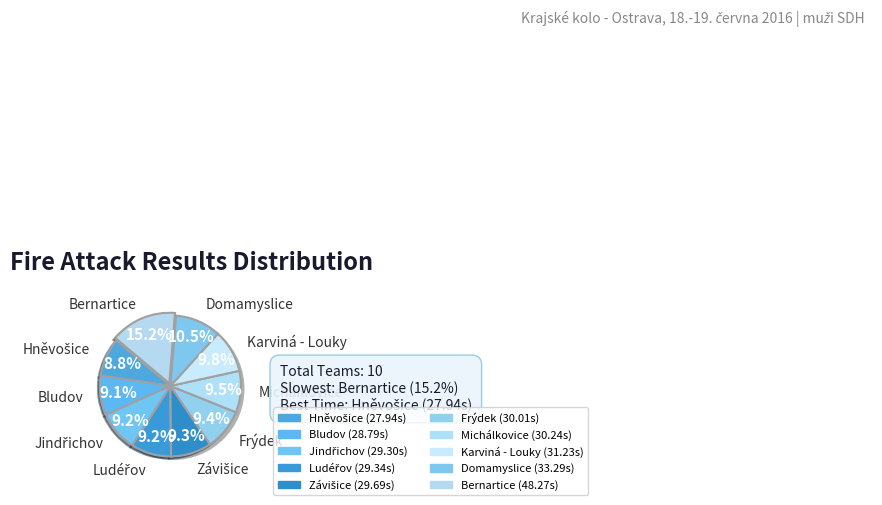

Is Závišice the majority of the pie?

No